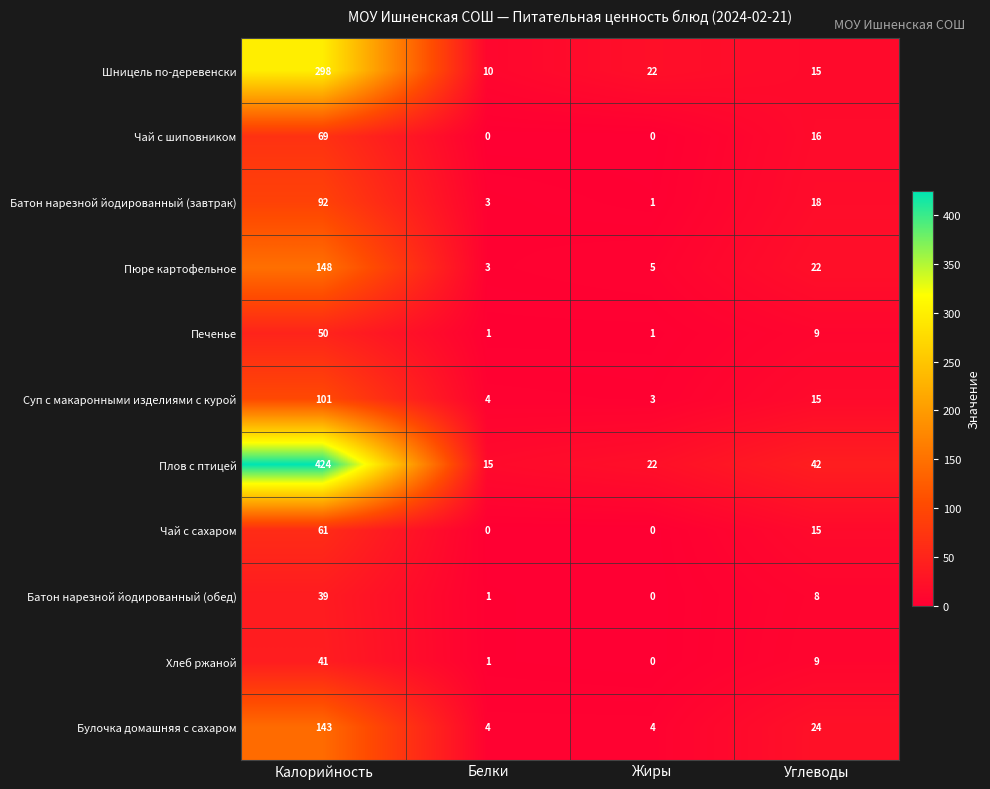

Where does the Батон нарезной йодированный (обед) series first go above 8?

Калорийность